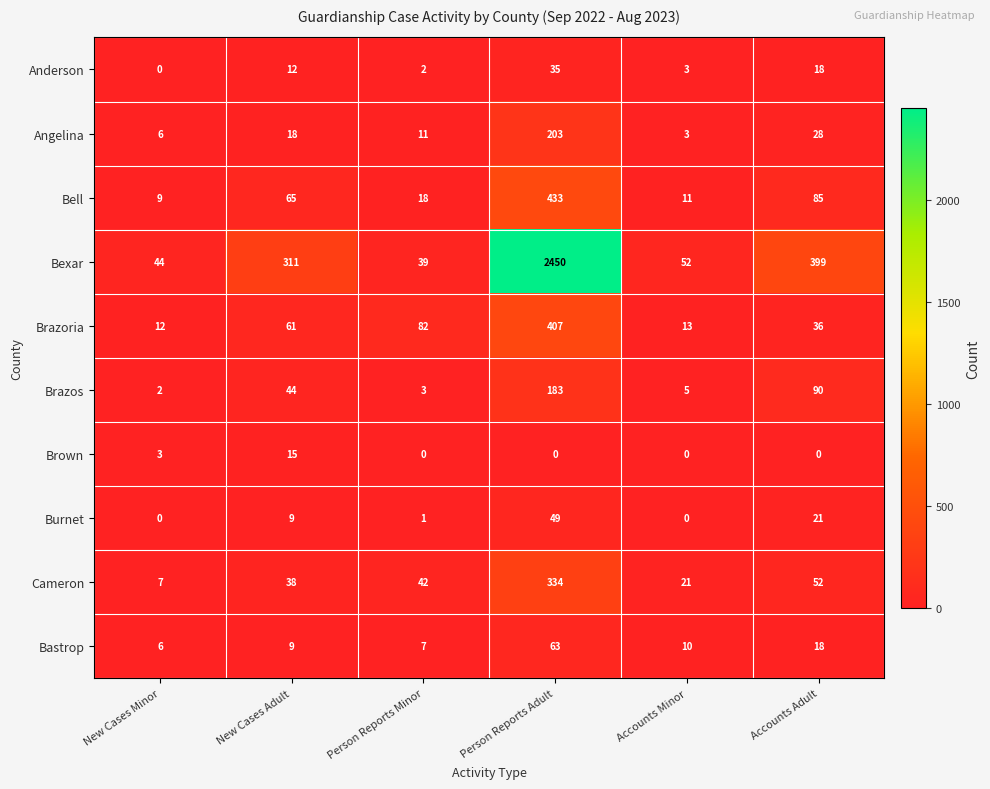

At how many categories does at least one series exceed 1506?

1